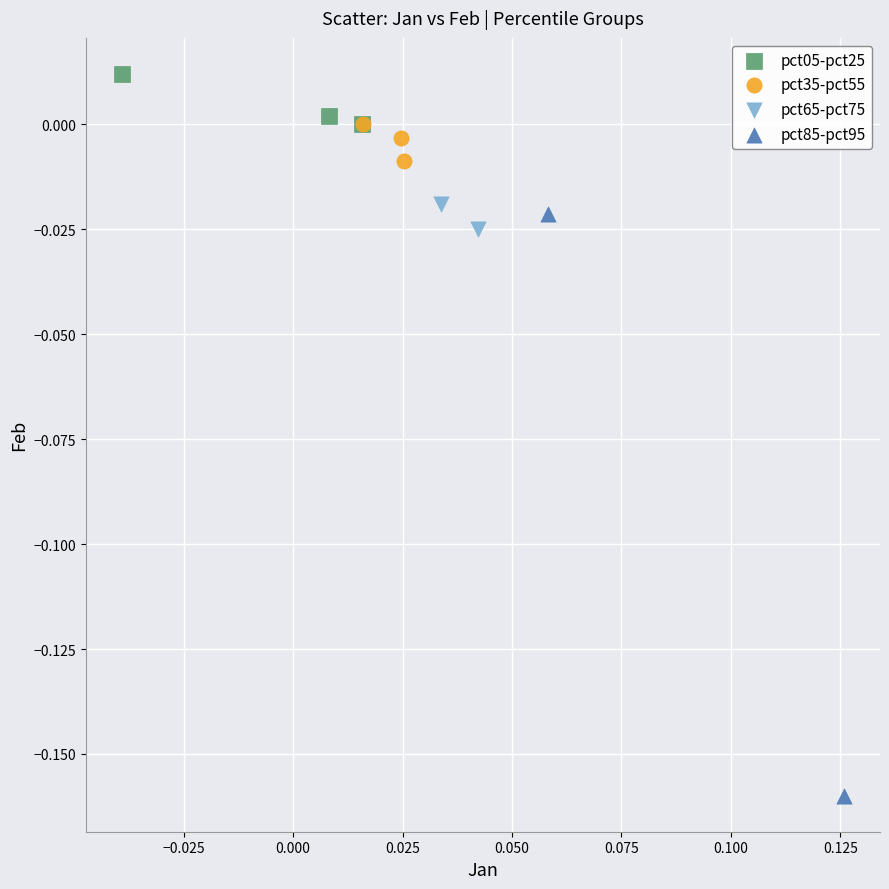

What are all the series names shown in the legend?

pct05-pct25, pct35-pct55, pct65-pct75, pct85-pct95